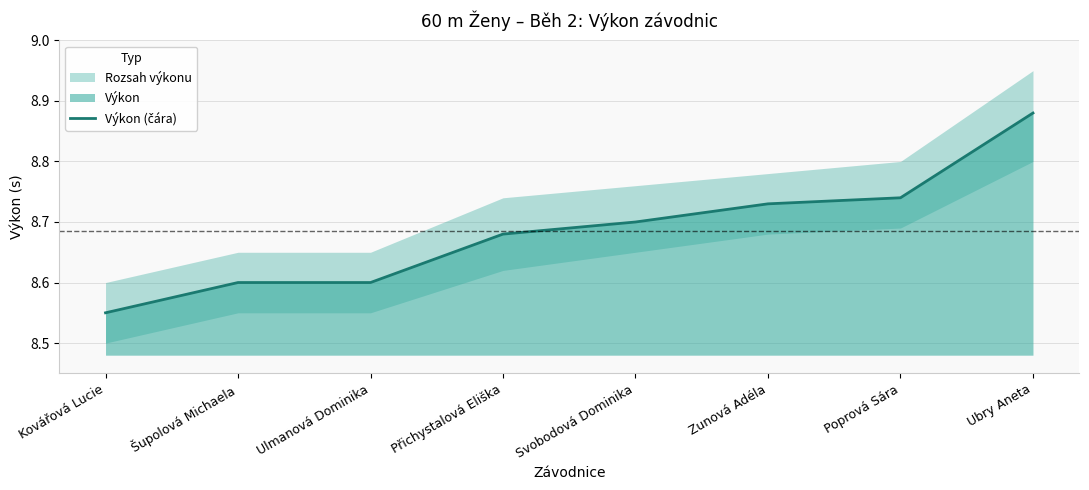

Rank the categories by value from highest to lowest.

Ubry Aneta, Poprová Sára, Zunová Adéla, Svobodová Dominika, Přichystalová Eliška, Šupolová Michaela, Ulmanová Dominika, Kovářová Lucie